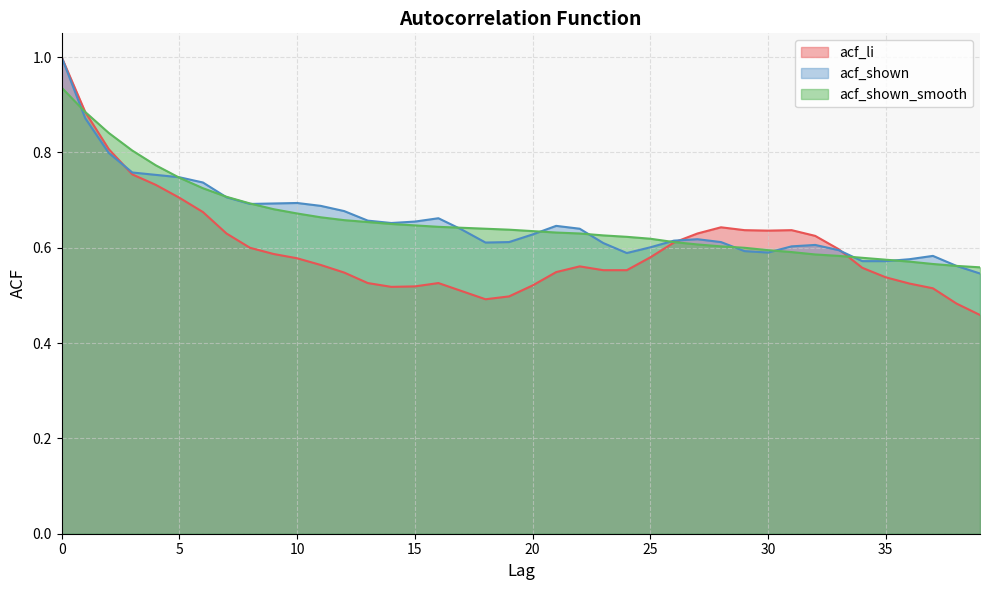

What is the minimum value for acf_shown_smooth?

0.6